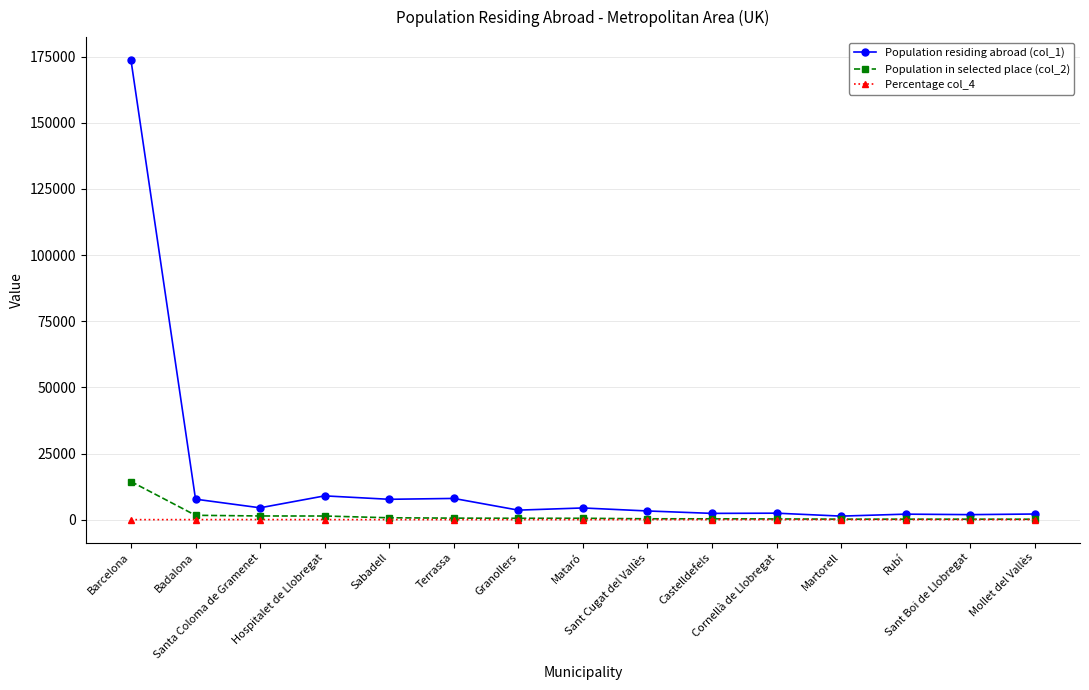

What is the label of the 13th point from the left?

Rubí